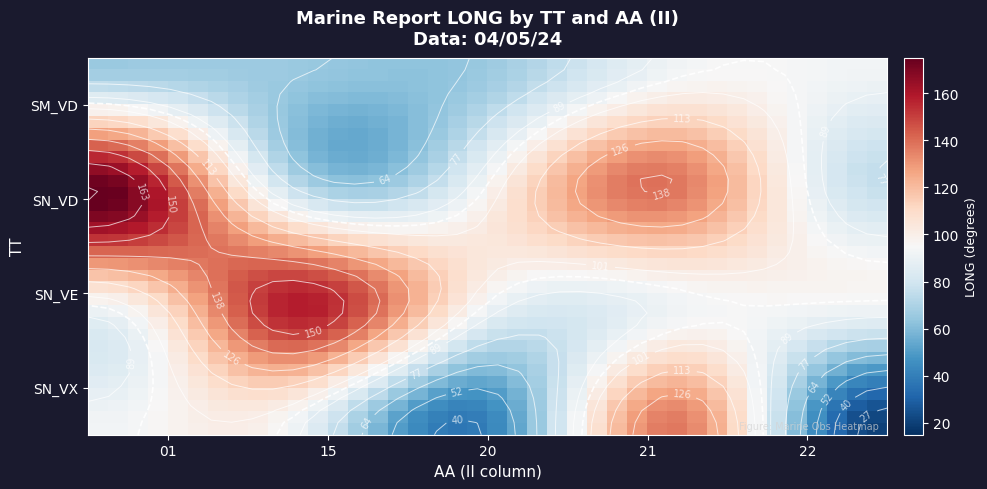

What is the minimum value shown in the chart?

20.4